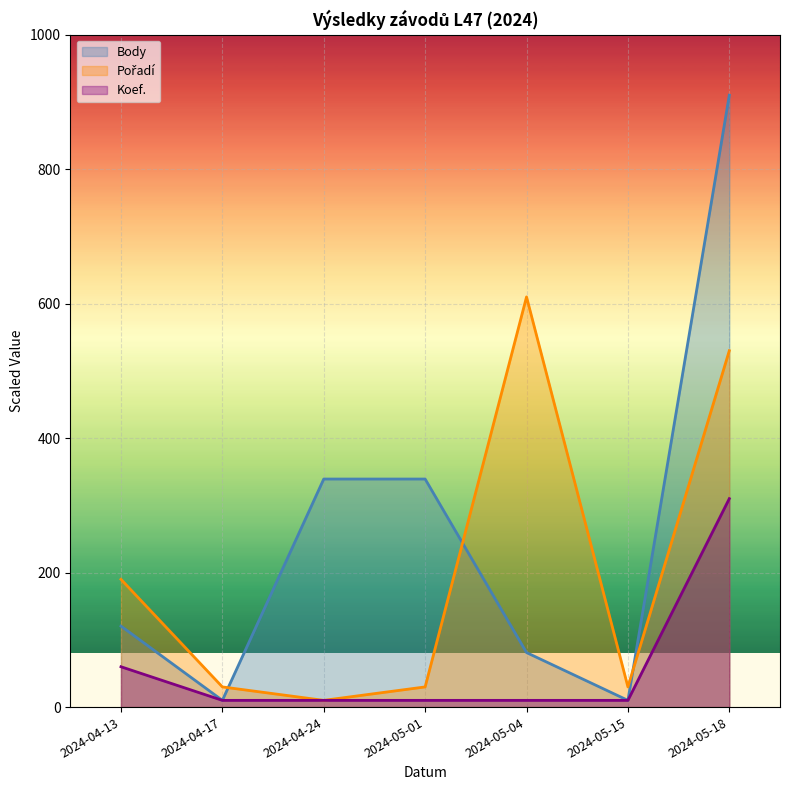

List the series in order of their peak value, highest first.

Body, Pořadí, Koef.